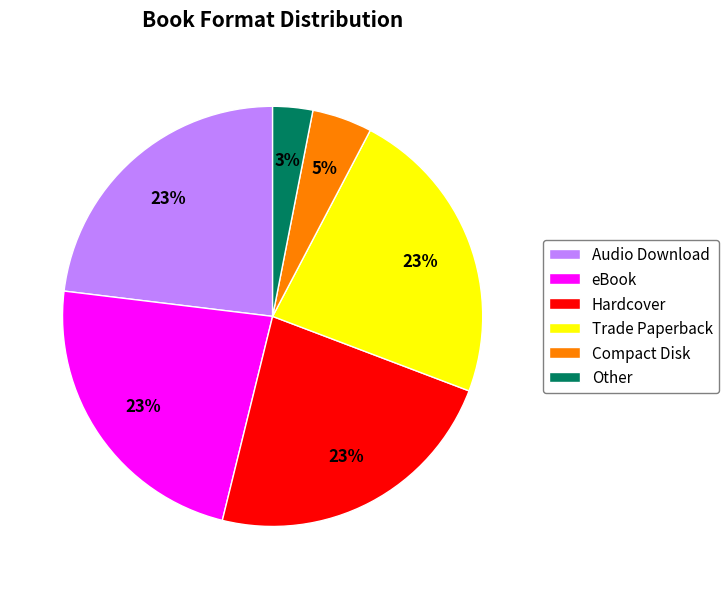

Does Other account for over 50% of the chart?

No